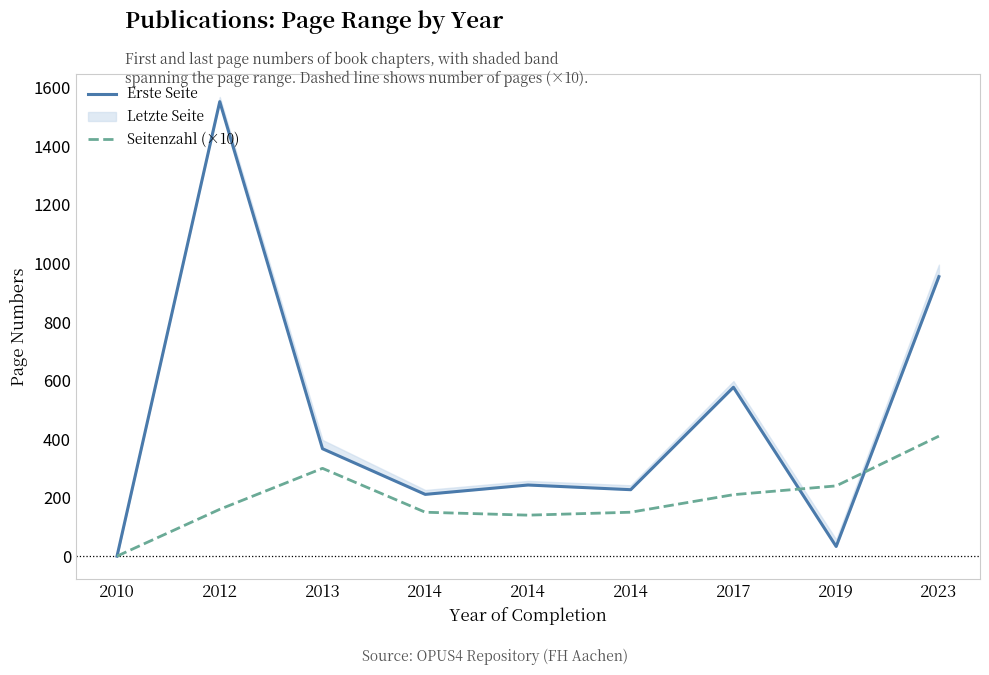

Is it true that Seitenzahl (×10) equals 300 at 2013?

True